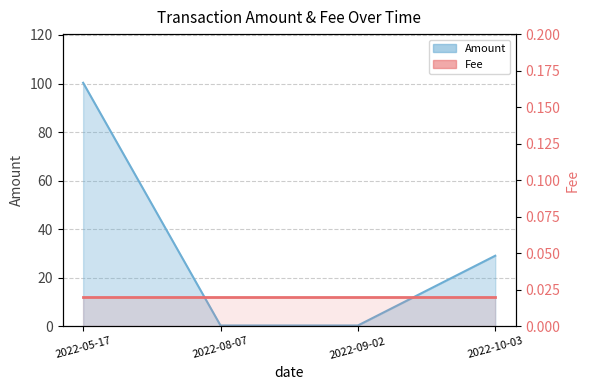

True or false: the data has more than 0 interior local peaks.

False